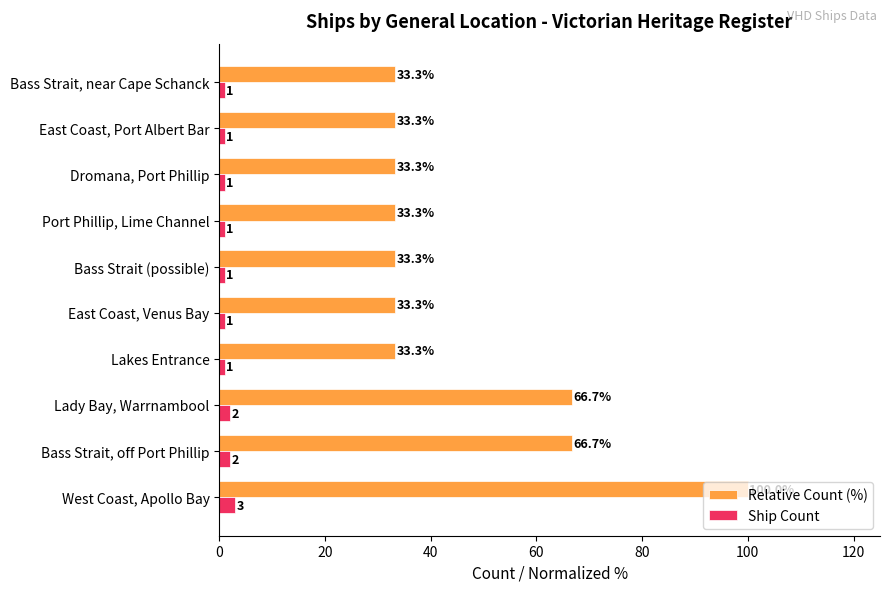

What is the difference between the Ship Count values at Lady Bay, Warrnambool and Dromana, Port Phillip?

1.0